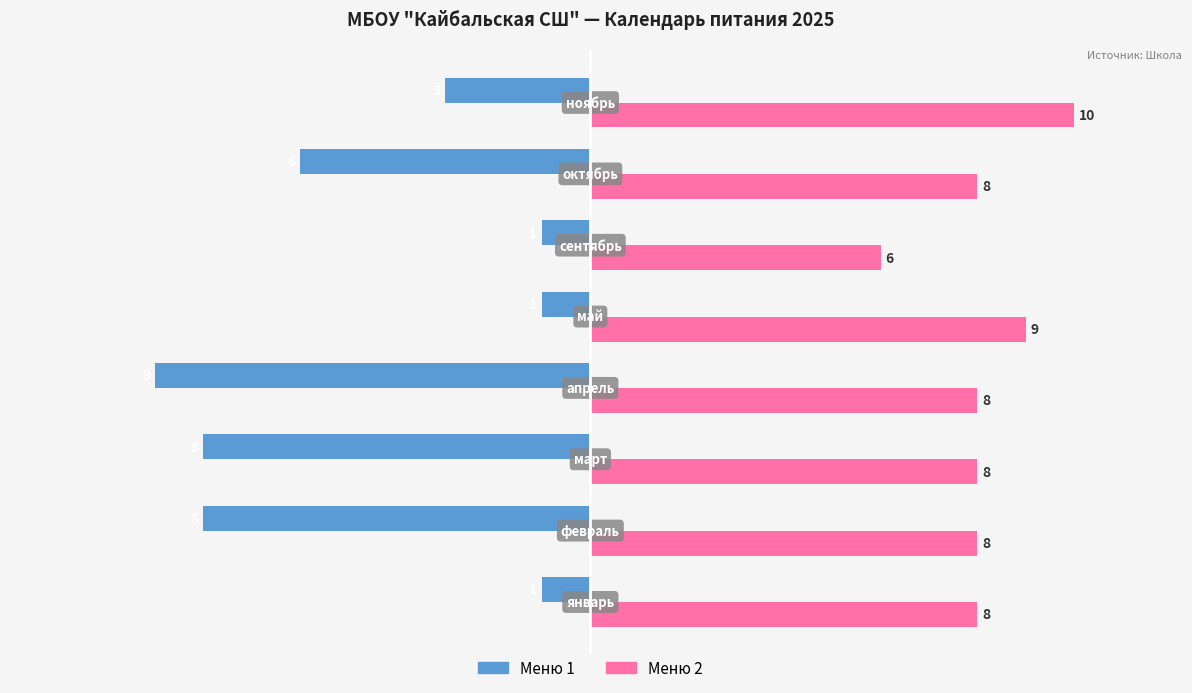

Rank the series by their maximum value, from lowest to highest.

Меню 1, Меню 2